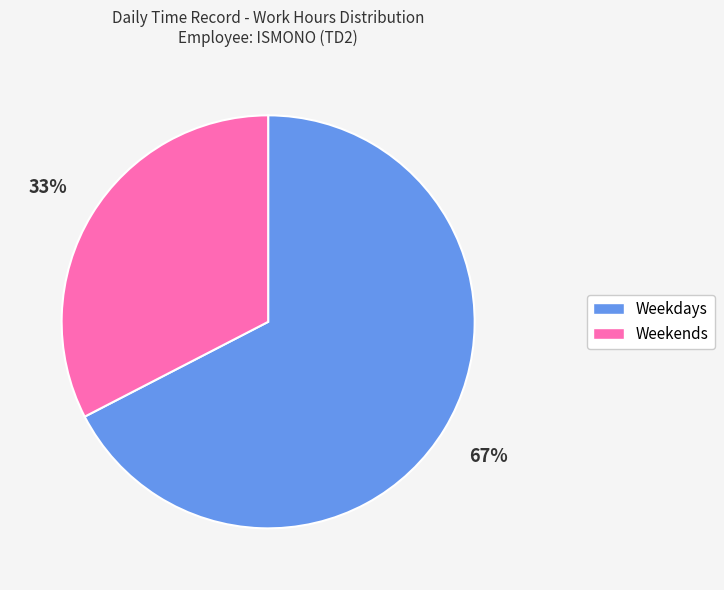

To the nearest percent, what is the average slice percentage?

50%